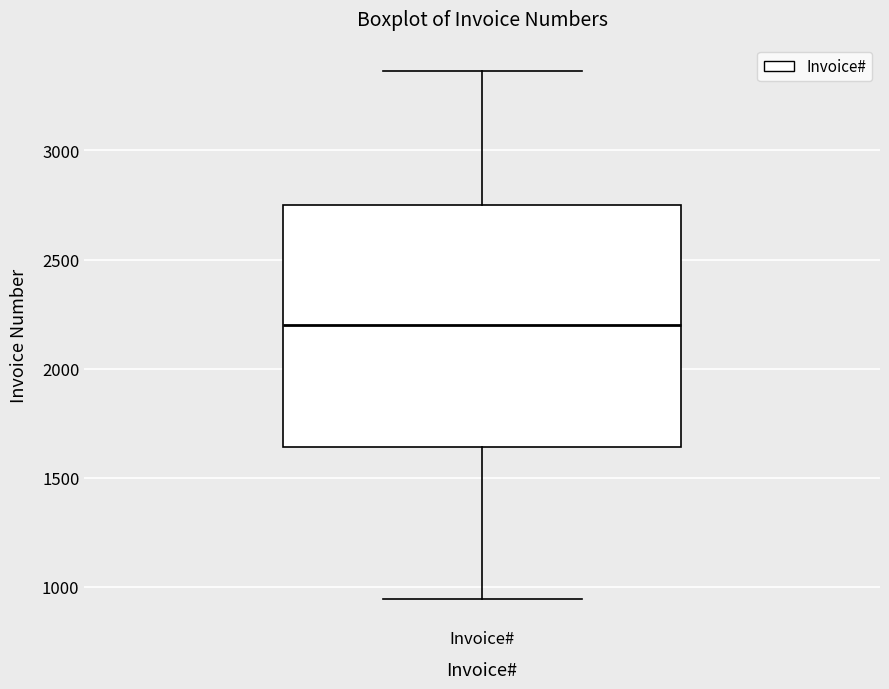

Transcribe this box plot: give where the median line is, the range the box spans, and where the two whiskers end, as read against the y-axis. The values are not printed on the chart, so give them approximately, as read against the axis.

median 2200, box 1650 to 2750, whiskers 950 to 3350